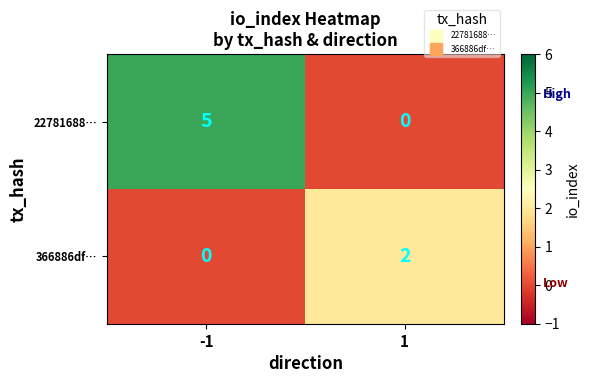

What is the total value across all series at -1?

5